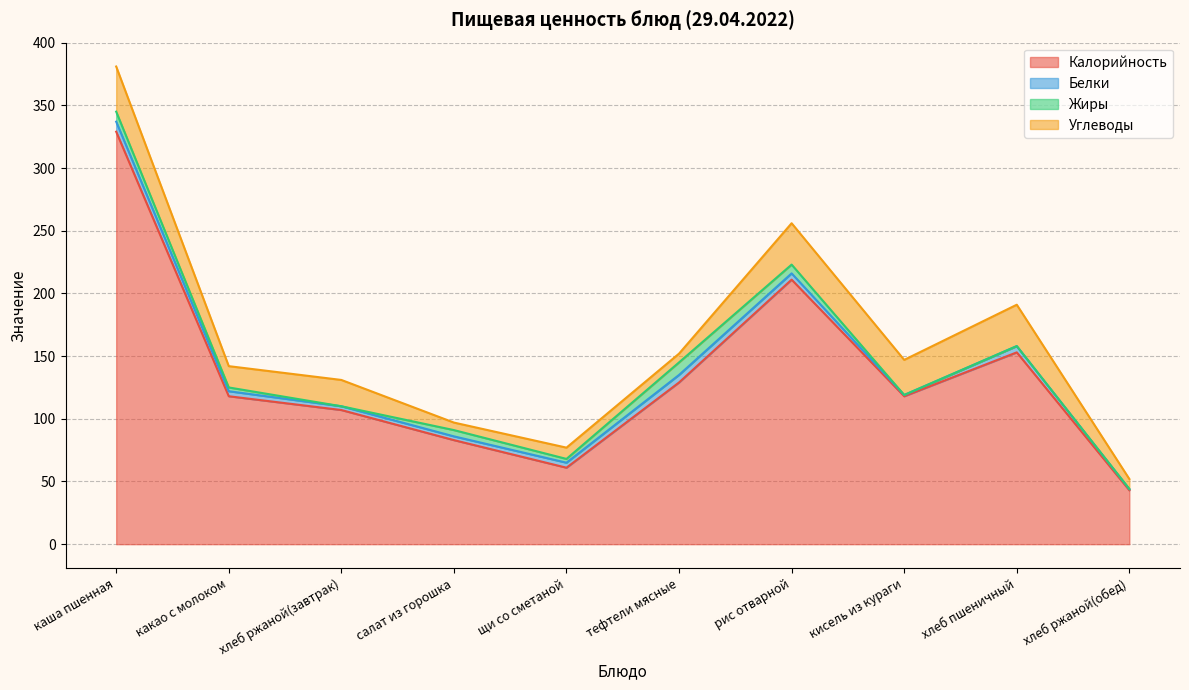

Which series has the largest range (max minus min)?

Калорийность